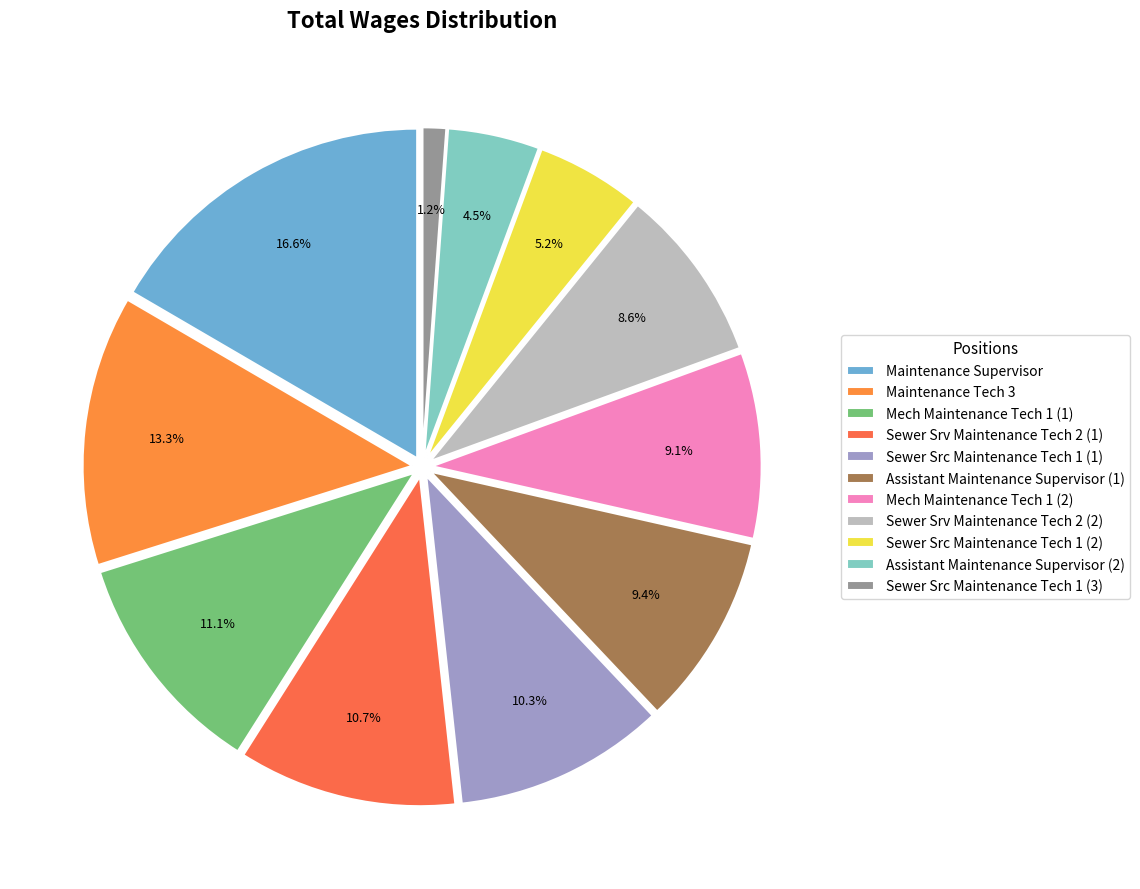

Does Mech Maintenance Tech 1 (2) account for over 50% of the chart?

No